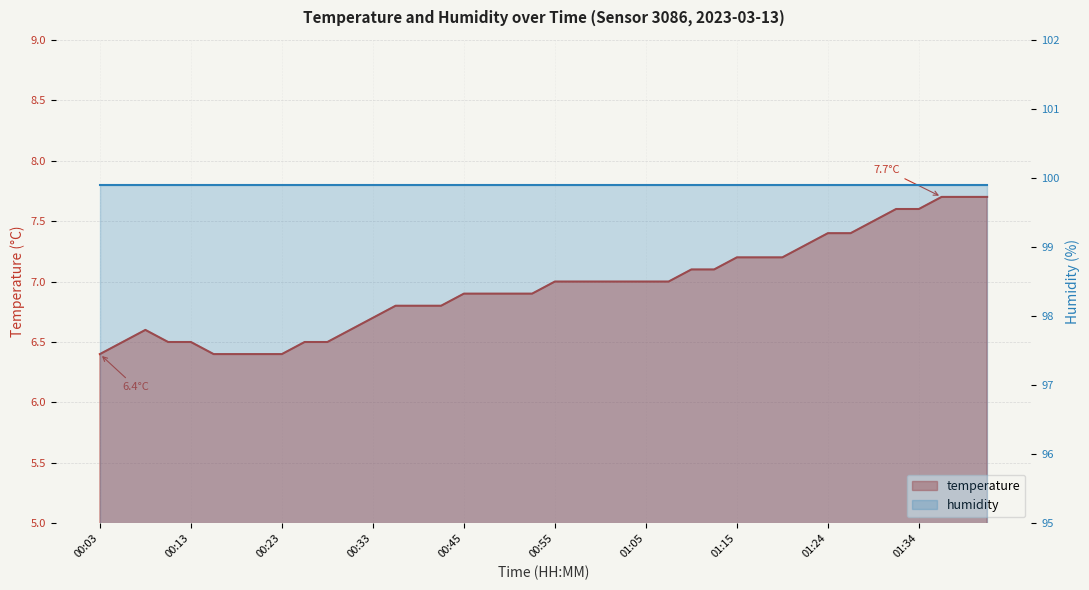

Reading left to right, transcribe all the data shown in this chart.

00:03=6.4	00:06=6.5	00:08=6.6	00:11=6.5	00:13=6.5	00:16=6.4	00:18=6.4	00:21=6.4	00:23=6.4	00:25=6.5	00:28=6.5	00:31=6.6	00:33=6.7	00:36=6.8	00:38=6.8	00:43=6.8	00:45=6.9	00:48=6.9	00:50=6.9	00:53=6.9	00:55=7.0	00:58=7.0	01:00=7.0	01:02=7.0	01:05=7.0	01:07=7.0	01:10=7.1	01:12=7.1	01:15=7.2	01:17=7.2	01:19=7.2	01:22=7.3	01:24=7.4	01:27=7.4	01:29=7.5	01:32=7.6	01:34=7.6	01:37=7.7	01:39=7.7	01:41=7.7